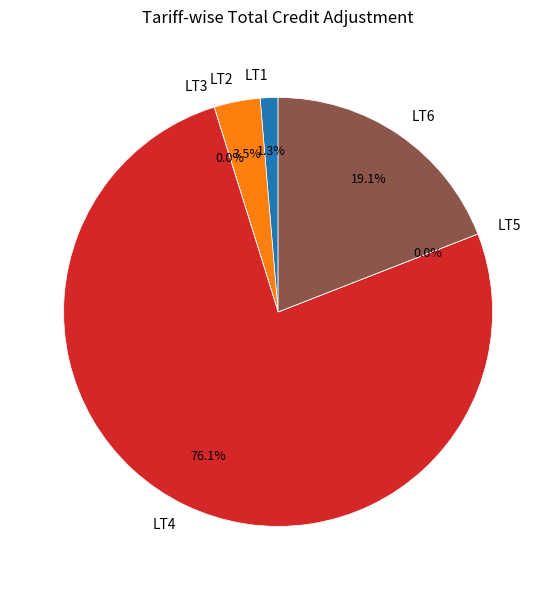

What percentage is NOT represented by LT4?

23.9%